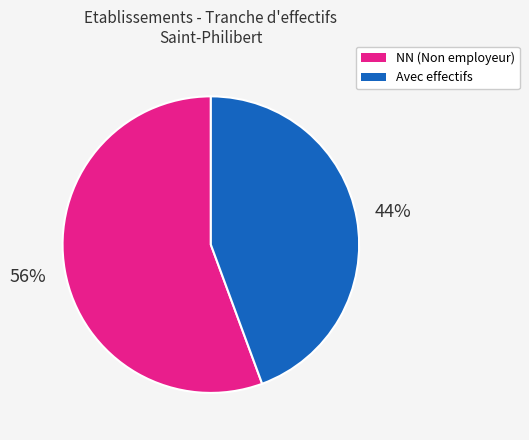

Is there a majority slice in this chart?

Yes